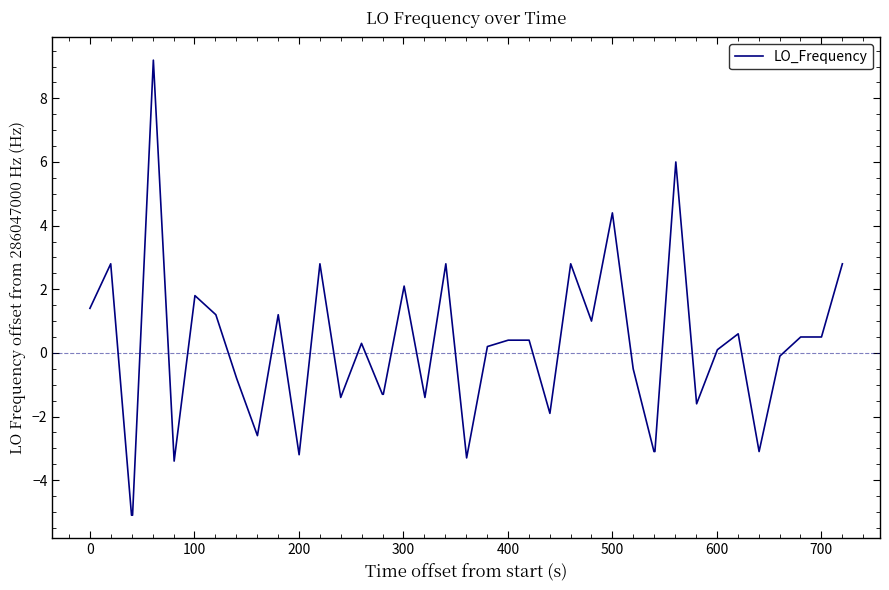

What is the smallest value displayed?

-5.1